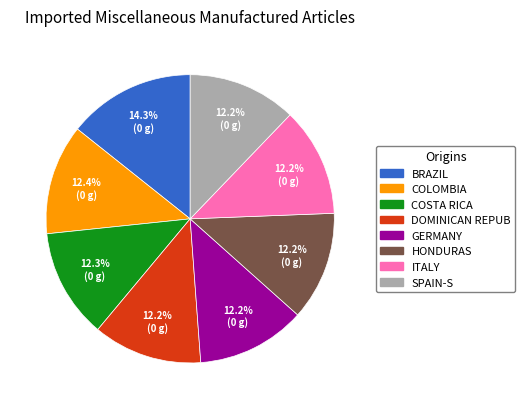

Is there any slice that represents more than half of the pie?

No